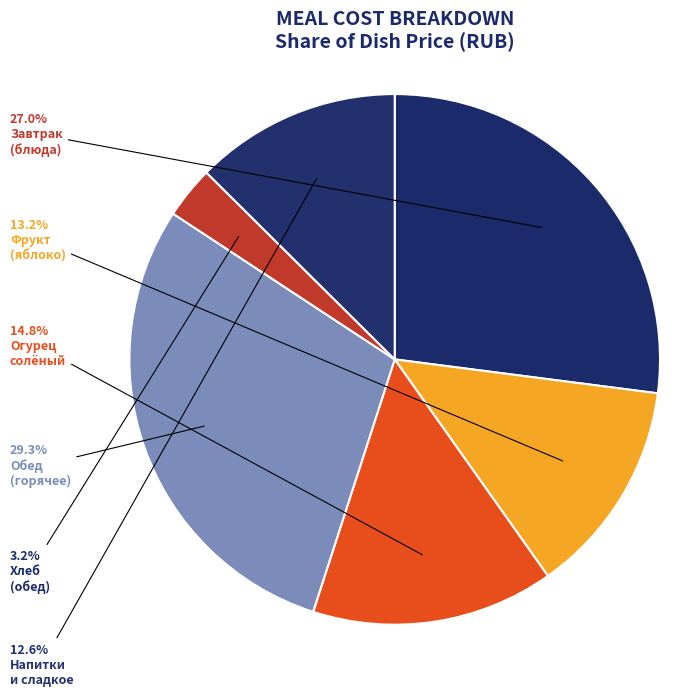

How many segments does this pie chart have?

6